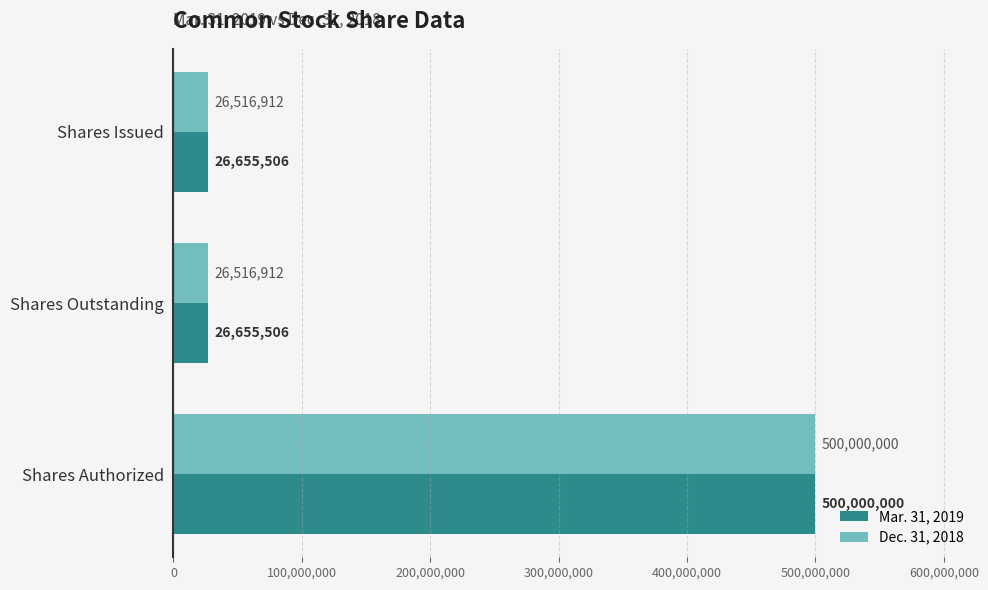

Which series has the widest spread of values?

Dec. 31, 2018